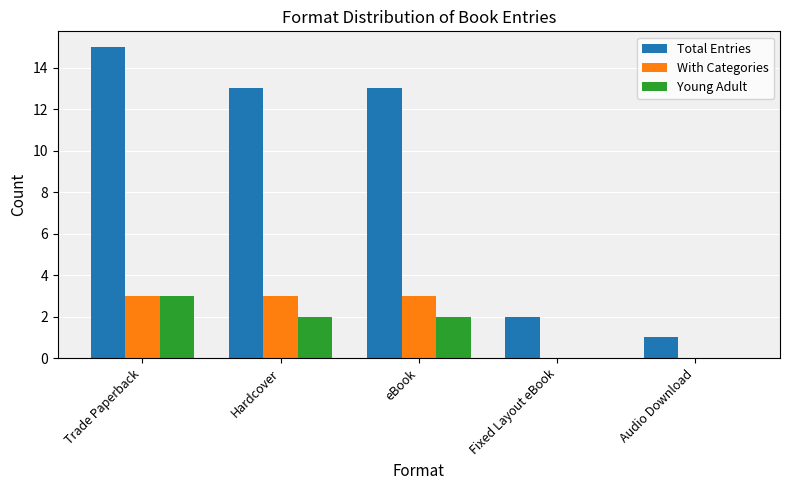

Which category has the highest value in the Young Adult series?

Trade Paperback